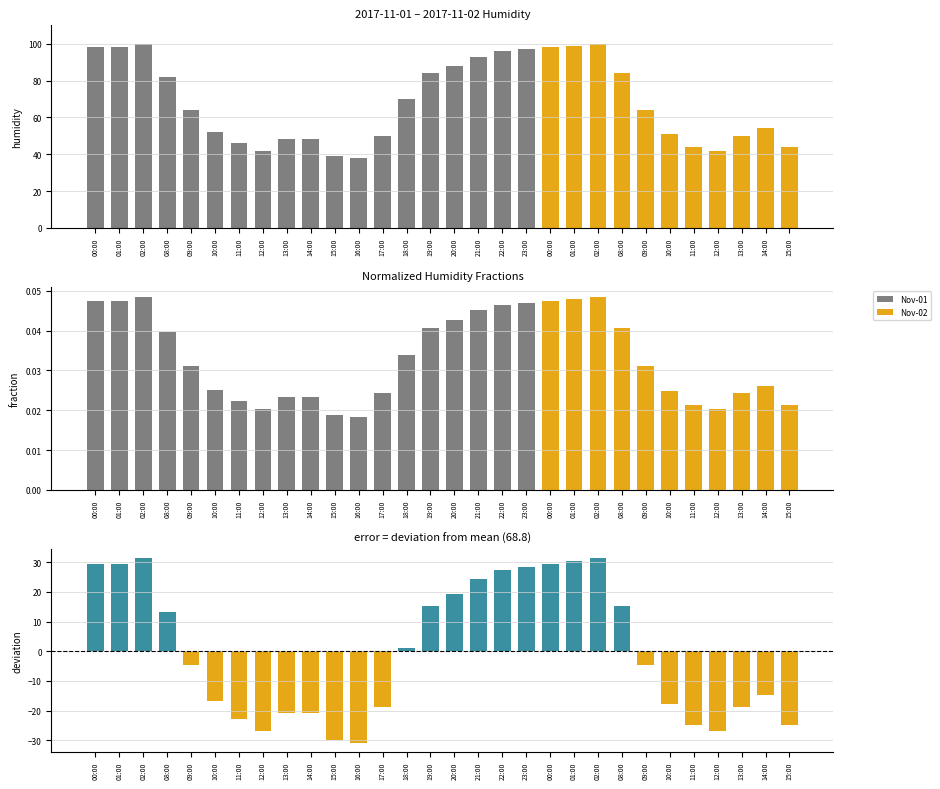

Approximately how many times larger is the value at 01:00 compared to 19:00?

2.0